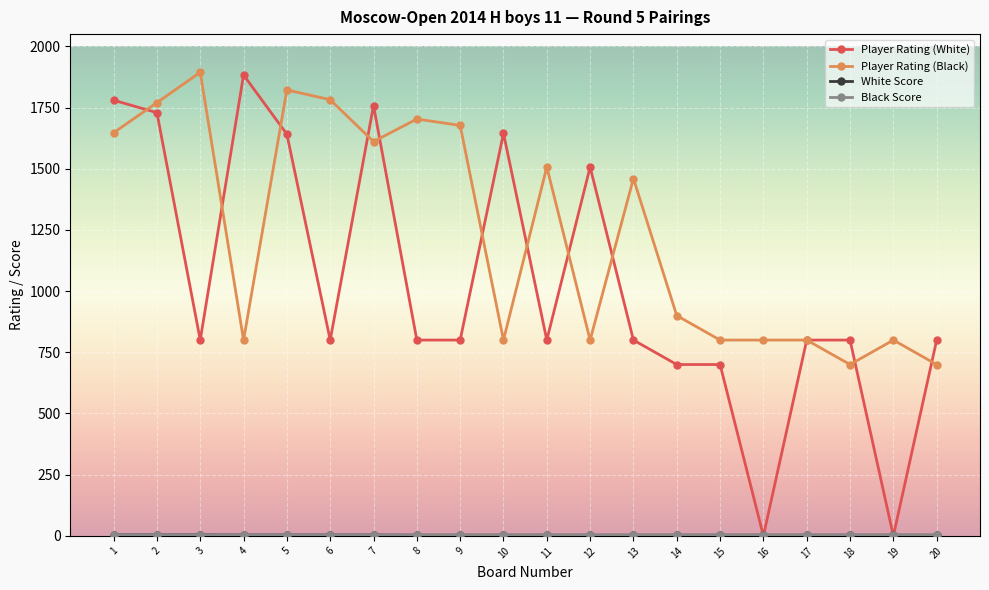

The value of Player Rating (White) at 11 is 800.0. True or false?

True